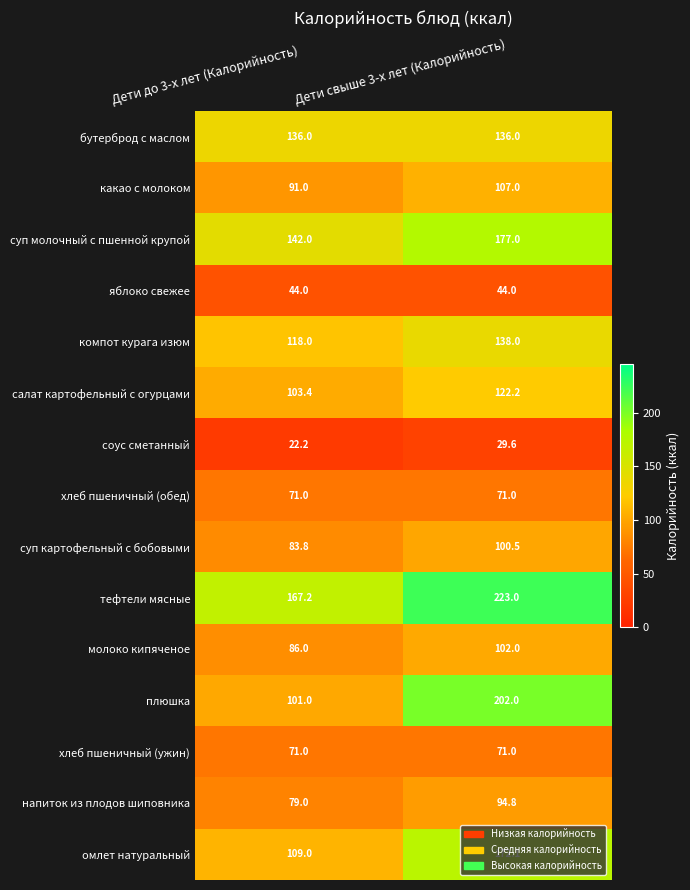

What is the sum of all тефтели мясные values?

390.2